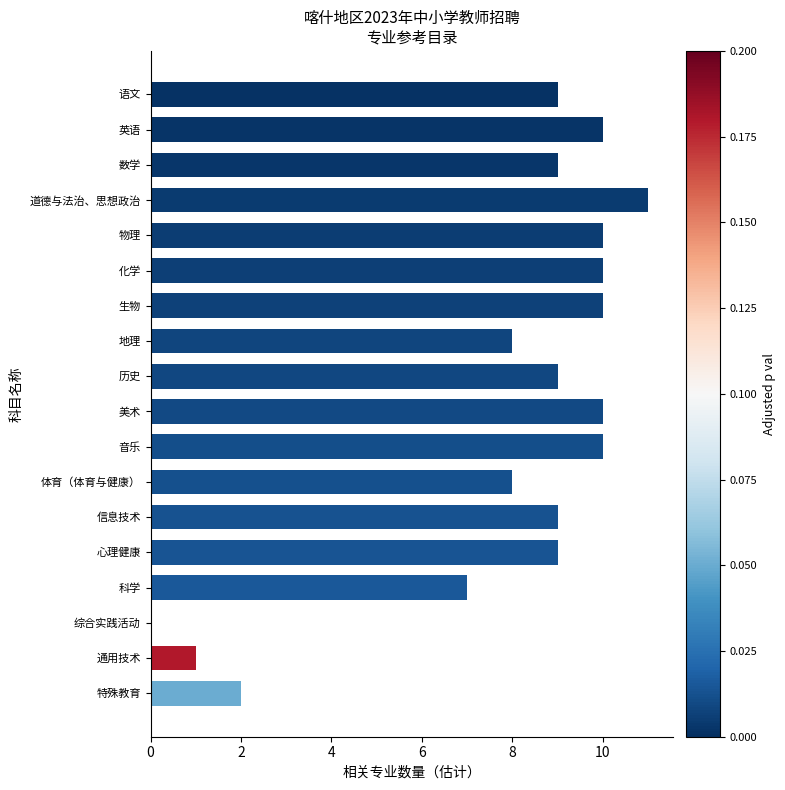

What is the ratio of the value at 音乐 to the value at 英语?

1.0